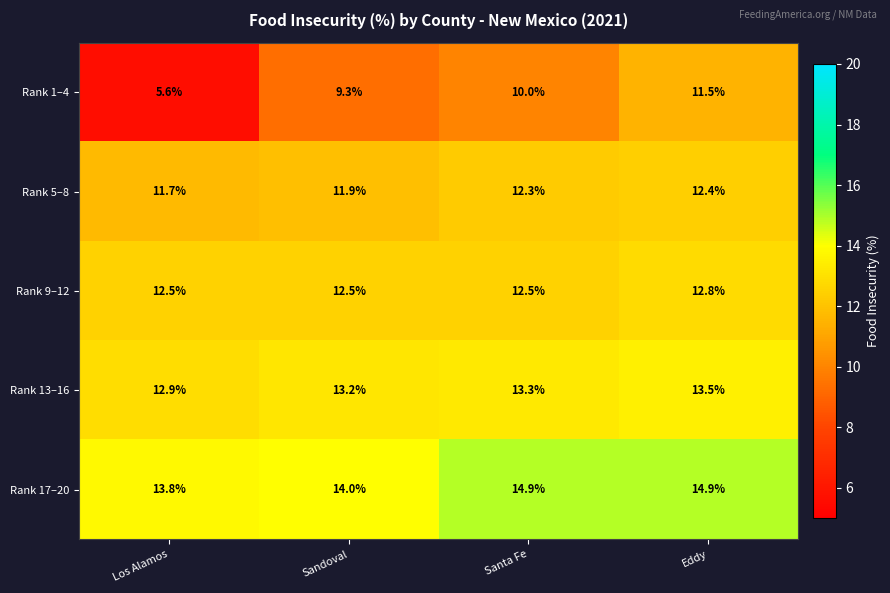

Reading left to right, list all the values displayed in this chart.

Rank 1–4: Los Alamos=5.6	Sandoval=9.3	Santa Fe=10.0	Eddy=11.5
Rank 5–8: Los Alamos=11.7	Sandoval=11.9	Santa Fe=12.3	Eddy=12.4
Rank 9–12: Los Alamos=12.5	Sandoval=12.5	Santa Fe=12.5	Eddy=12.8
Rank 13–16: Los Alamos=12.9	Sandoval=13.2	Santa Fe=13.3	Eddy=13.5
Rank 17–20: Los Alamos=13.8	Sandoval=14.0	Santa Fe=14.9	Eddy=14.9